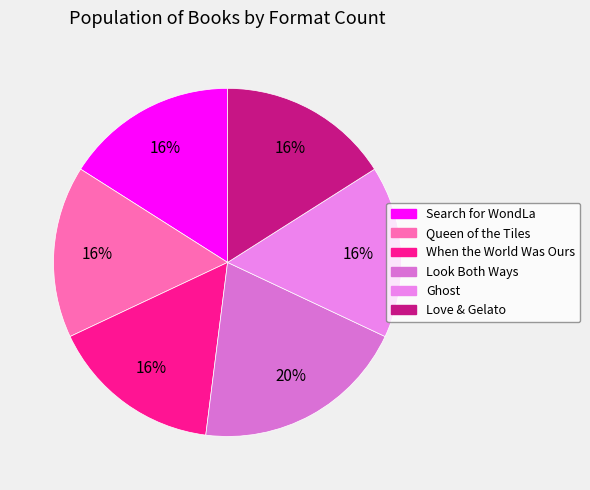

Is there any slice that represents more than half of the pie?

No